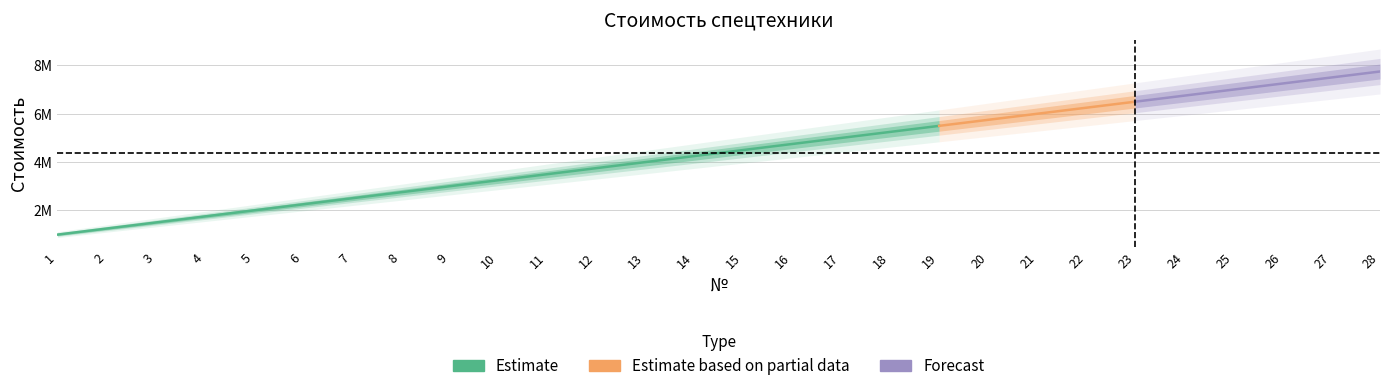

What is the difference between the second highest and second lowest values?

6250000